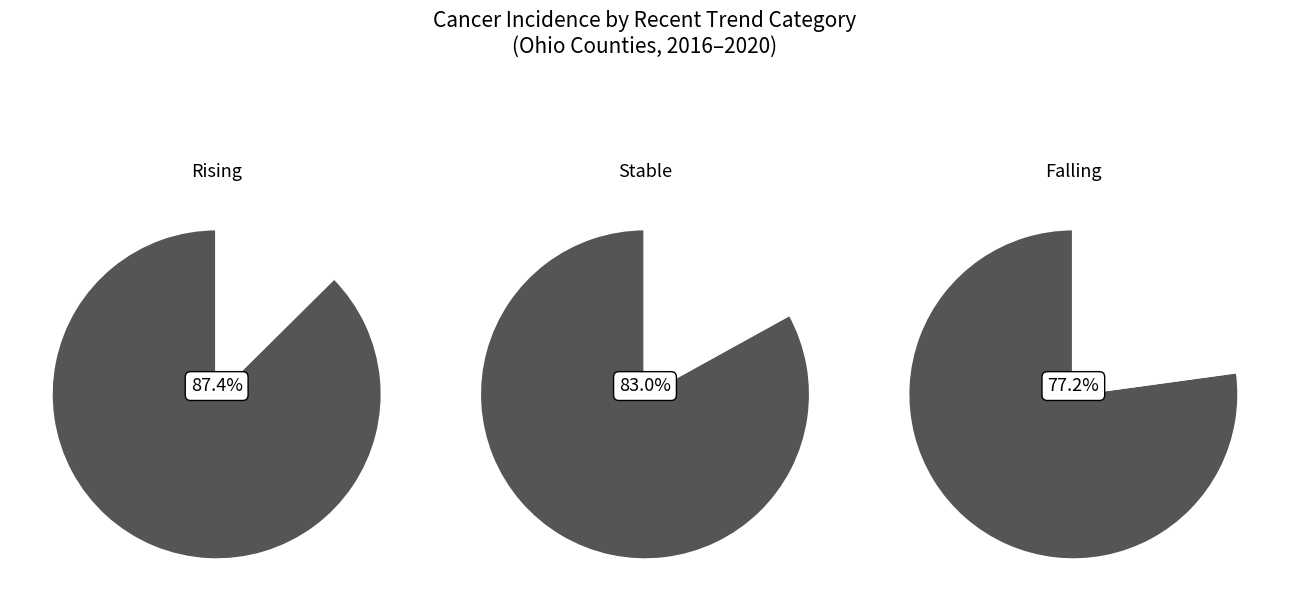

What is the largest slice in the pie chart?

rising